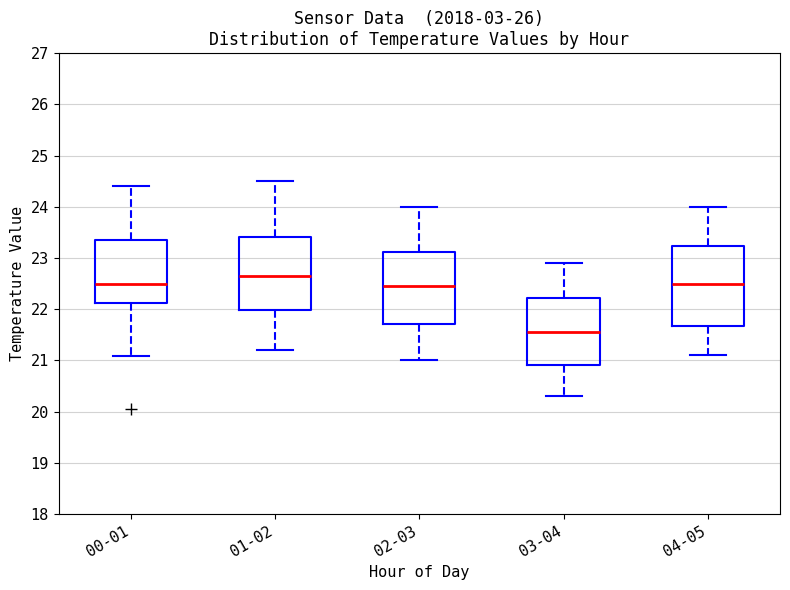

Reading left to right, read every box against the y-axis: the position of its median line, the range the box covers, and the ends of its whiskers. The values are not printed on the chart, so give them approximately, as read against the axis.

00-01: median 22.5, box 22.1 to 23.4, whiskers 21.1 to 24.4
01-02: median 22.7, box 22.0 to 23.4, whiskers 21.2 to 24.5
02-03: median 22.5, box 21.7 to 23.1, whiskers 21.0 to 24.0
03-04: median 21.6, box 20.9 to 22.2, whiskers 20.3 to 22.9
04-05: median 22.5, box 21.7 to 23.2, whiskers 21.1 to 24.0